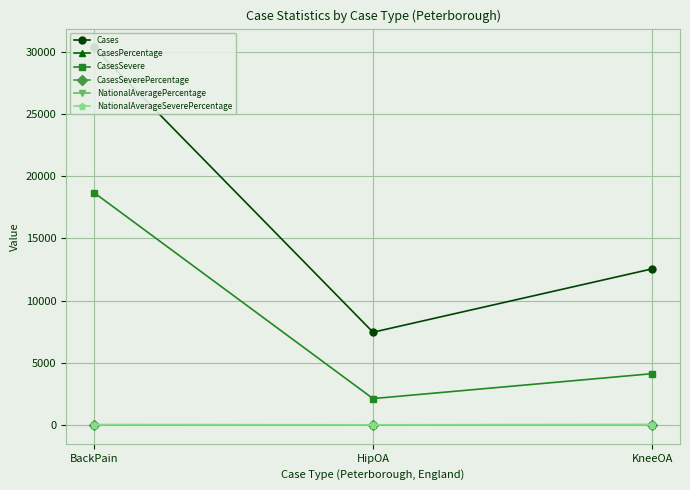

Does the chart display data point markers on the line(s)?

Yes